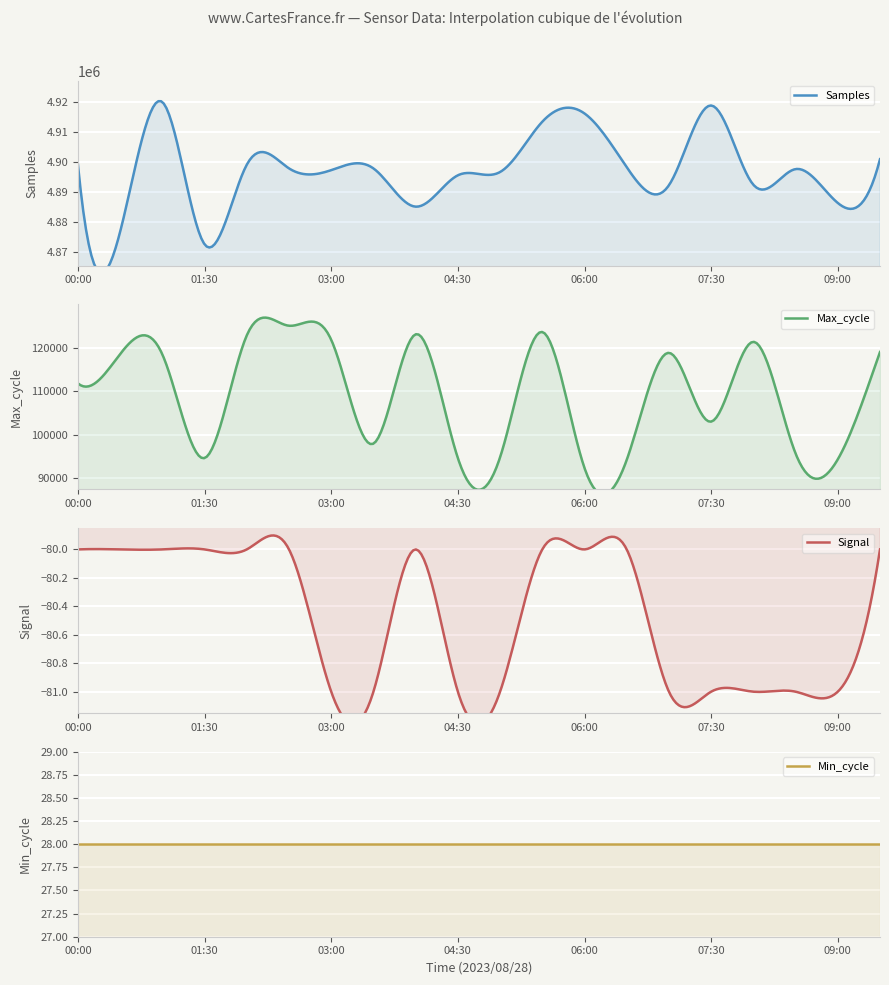

Does the chart display data point markers on the line(s)?

No